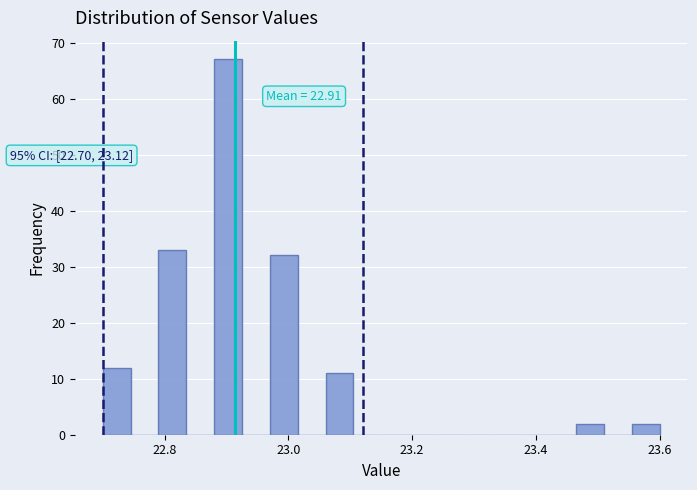

Read against the x-axis, roughly where is the centre of the tallest bar?

22.90